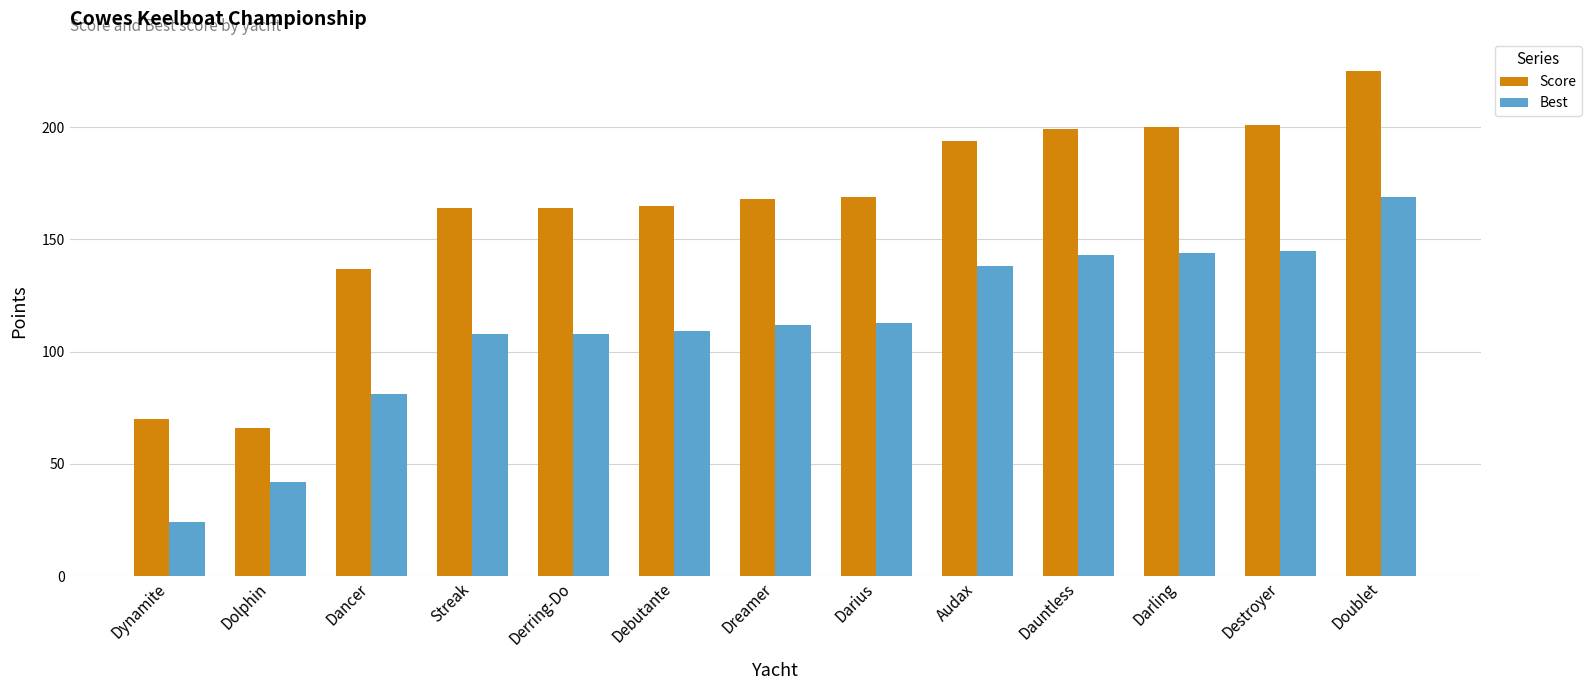

Is it true that Best equals 190 at Derring-Do?

False